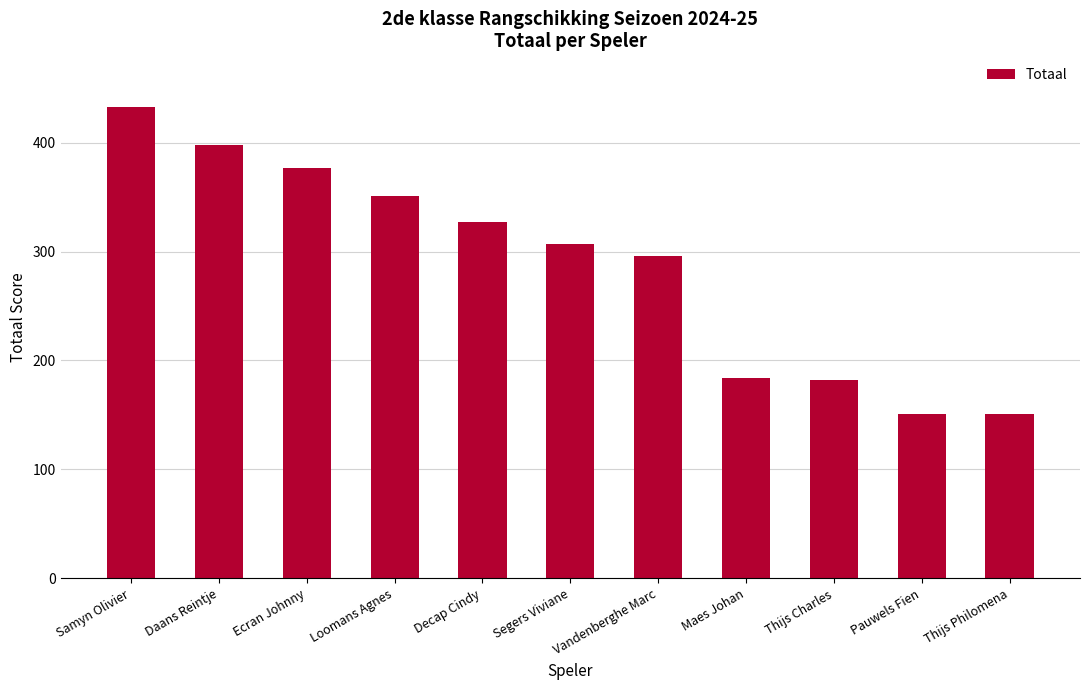

Reading right to left, list all the values displayed in this chart.

151	151	182	184	296	307	327	351	377	398	433